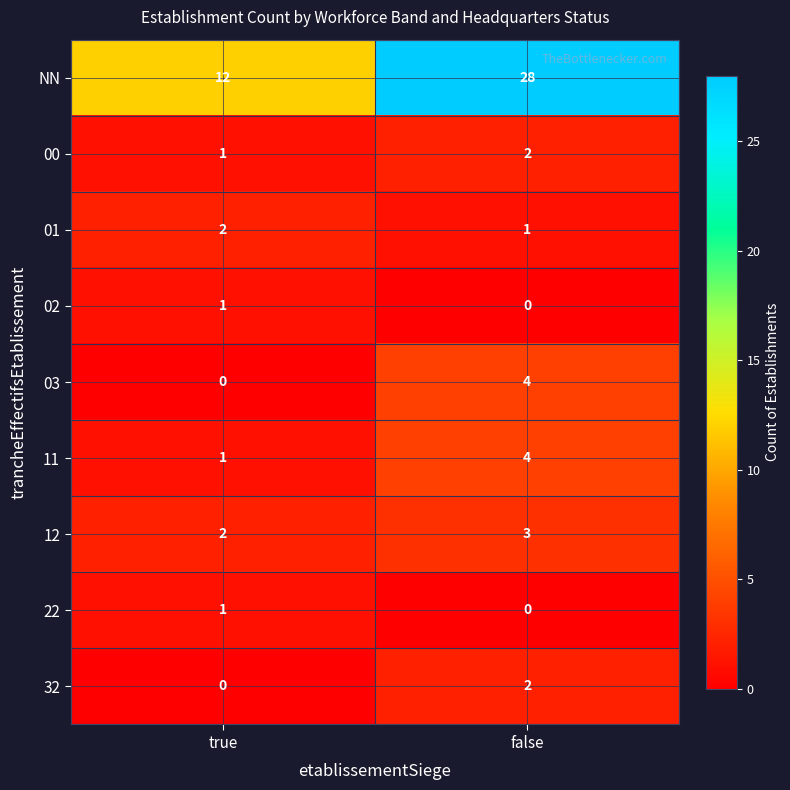

Which series has the largest total across all categories?

NN